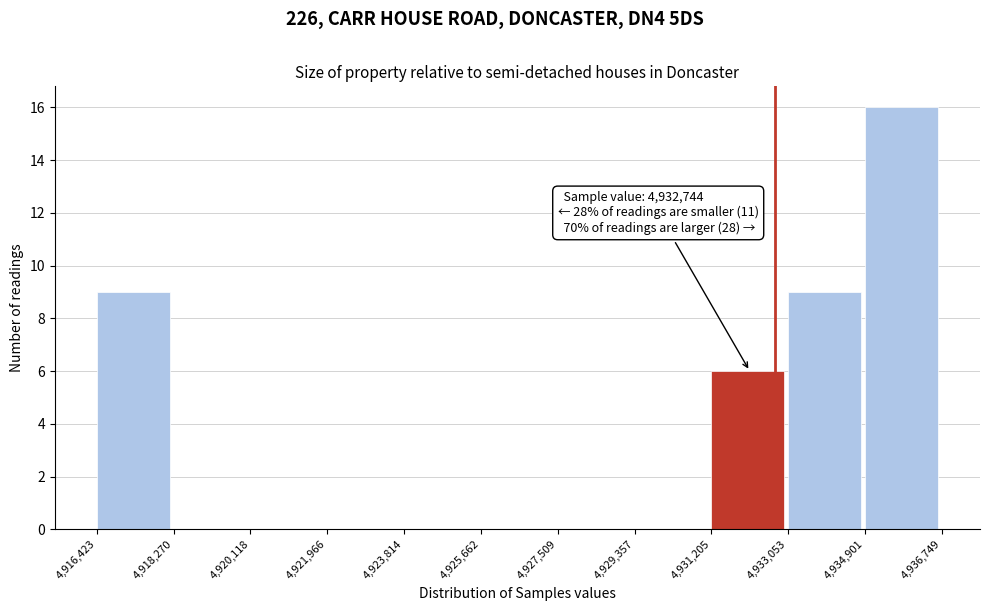

Over which range of the x-axis is the bar tallest?

4,934,901 to 4,936,749